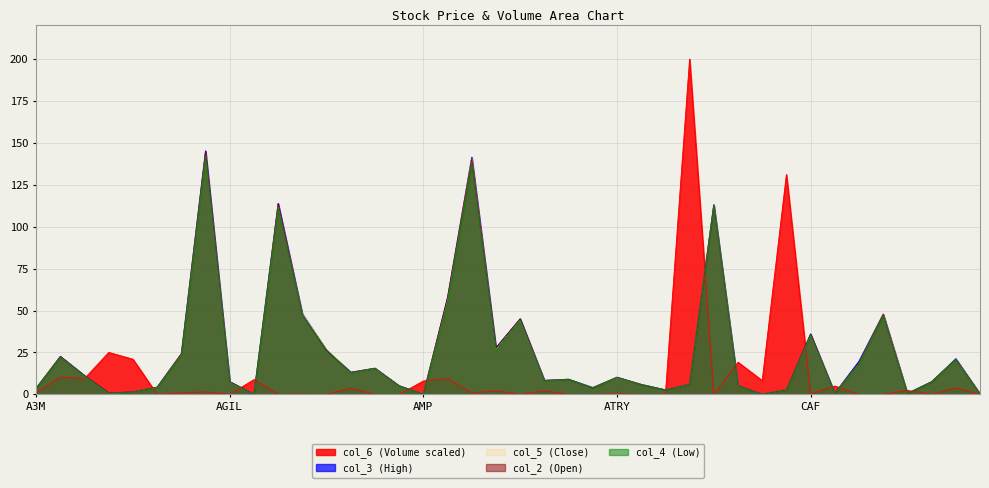

Between ADX and ANA, which series saw the biggest shift?

col_3